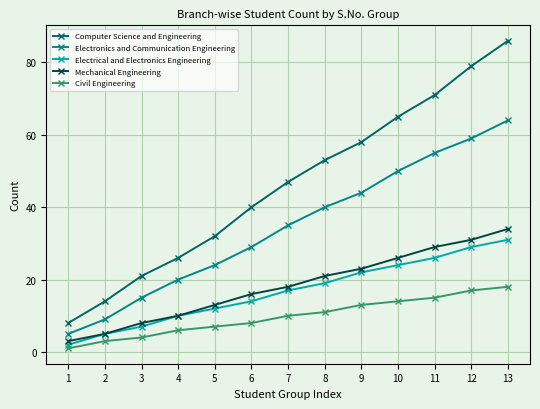

True or false: Computer Science and Engineering has more than 0 points higher than both neighbors.

False